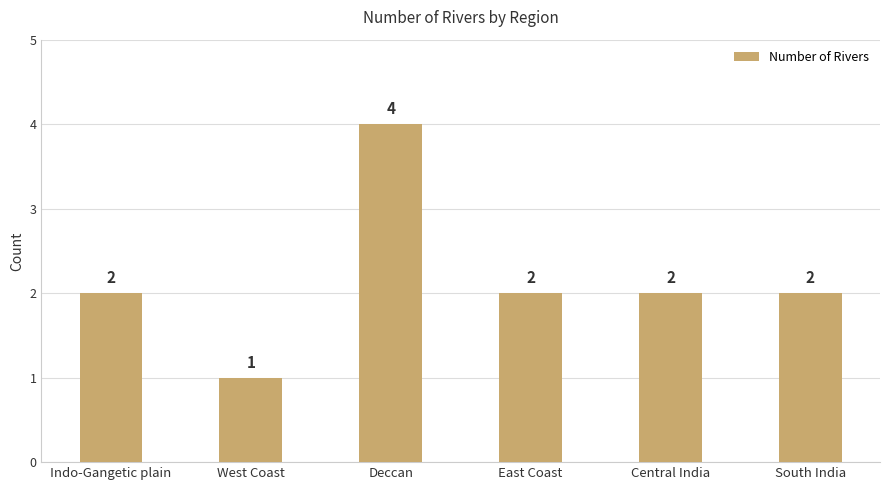

What is the sum of the values at East Coast and South India?

4